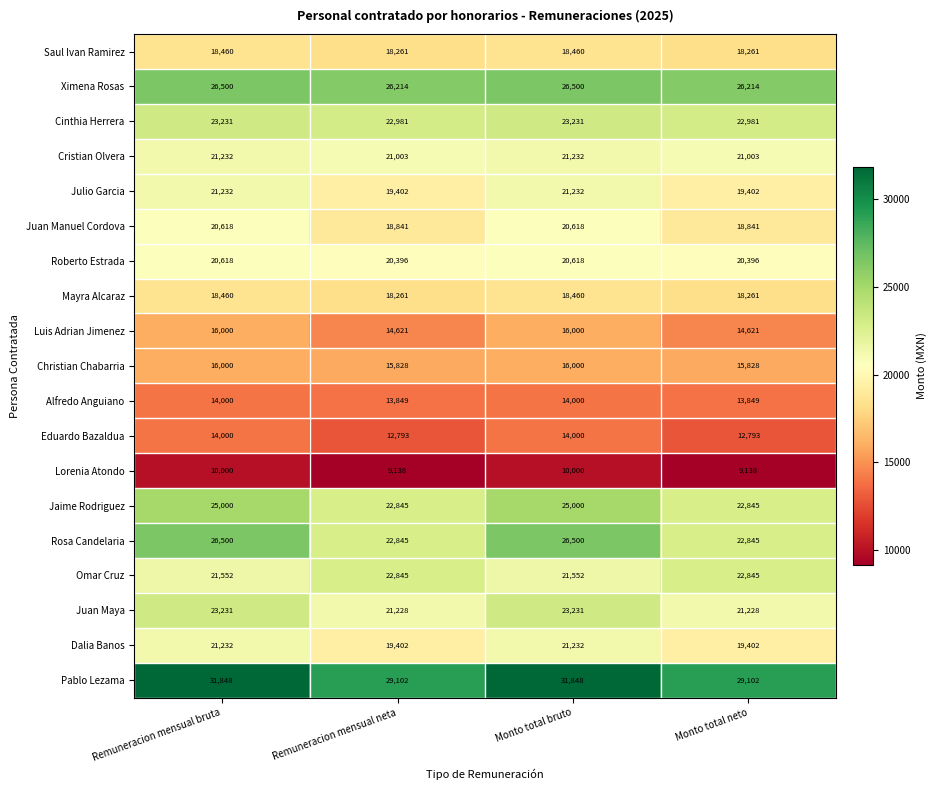

Is it true that Jaime Rodriguez equals 14313 at Remuneracion mensual neta?

False